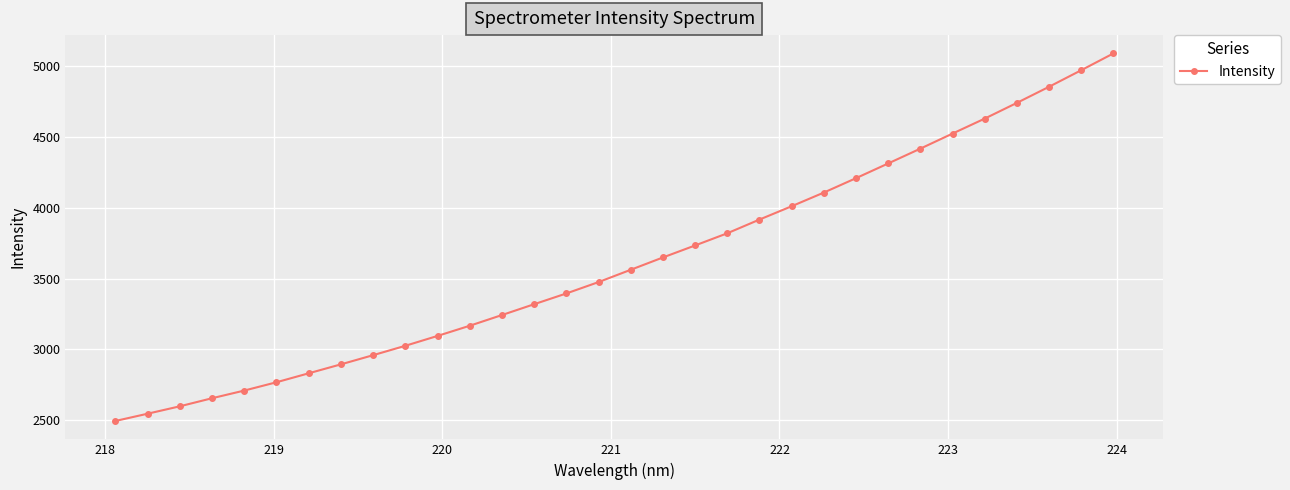

What is the greatest value displayed?

5089.6